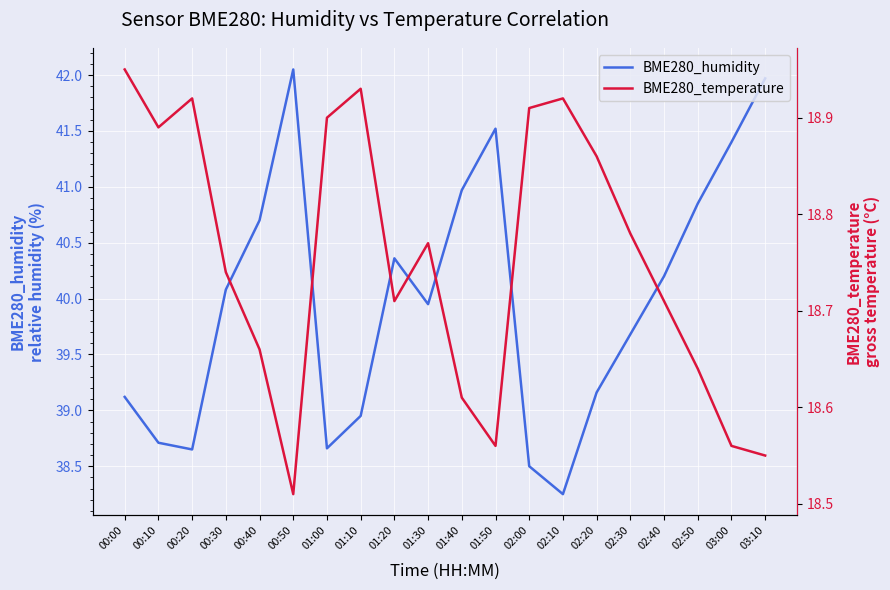

List the series in order of their overall mean, lowest first.

BME280_temperature, BME280_humidity